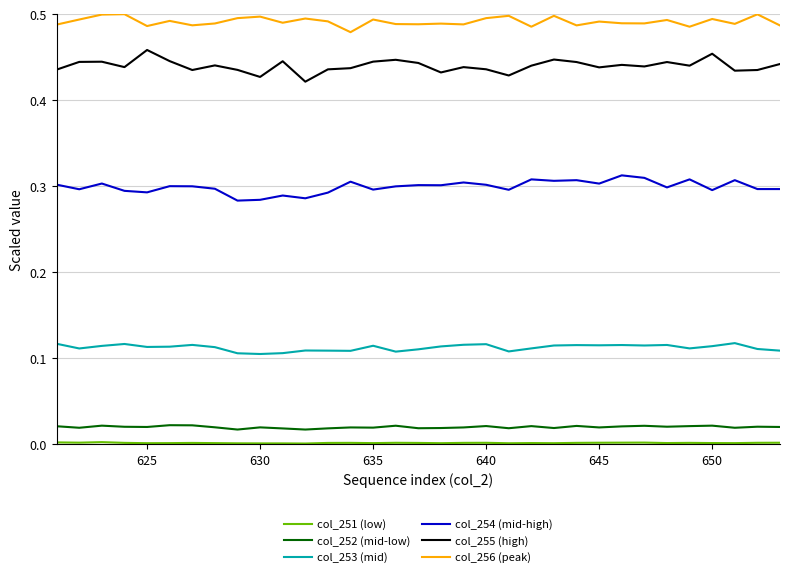

True or false: col_256 (peak) and col_253 (mid) intersect in this chart.

False